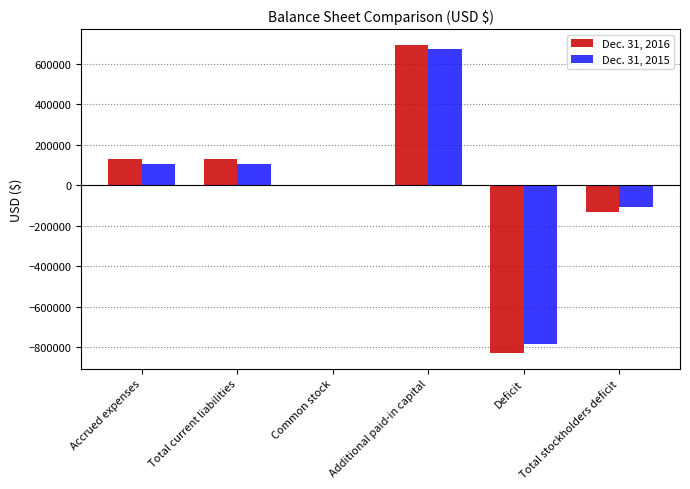

Which category has the highest value across all series?

Additional paid-in capital